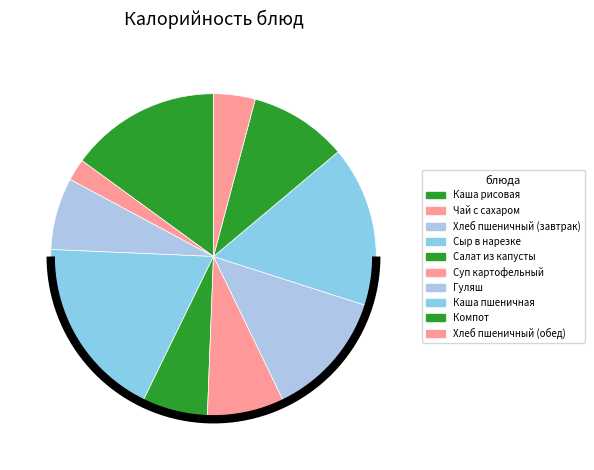

To the nearest percent, what portion does Хлеб пшеничный (обед) represent?

4%